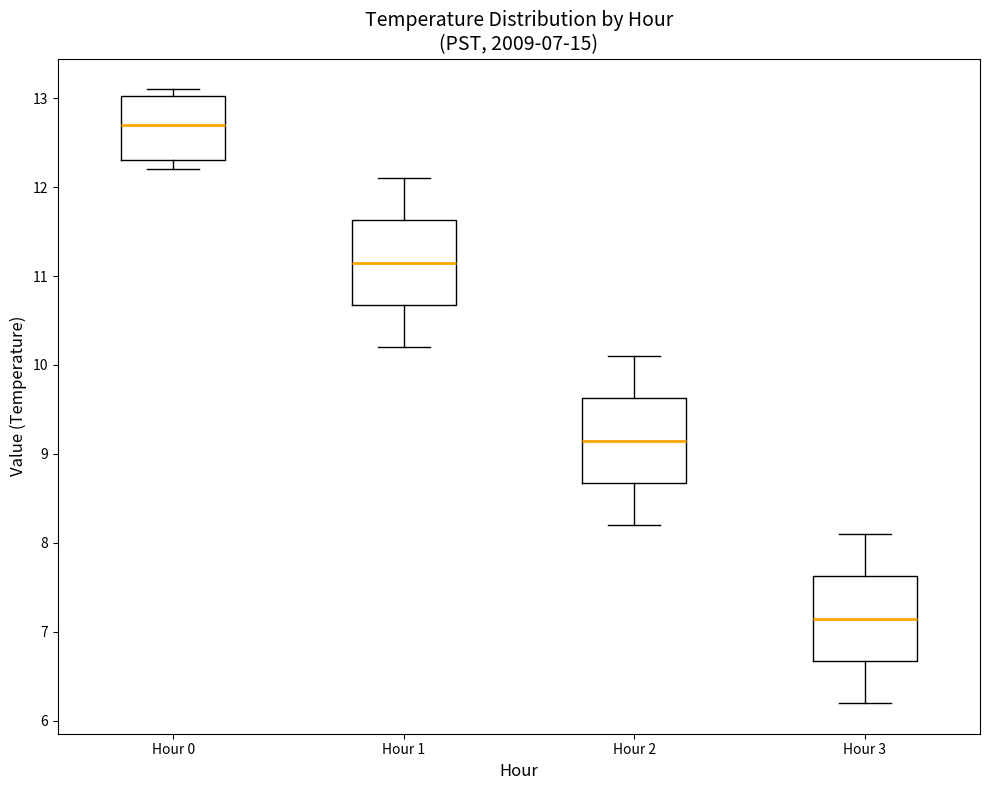

Which box's median line is the highest?

Hour 0